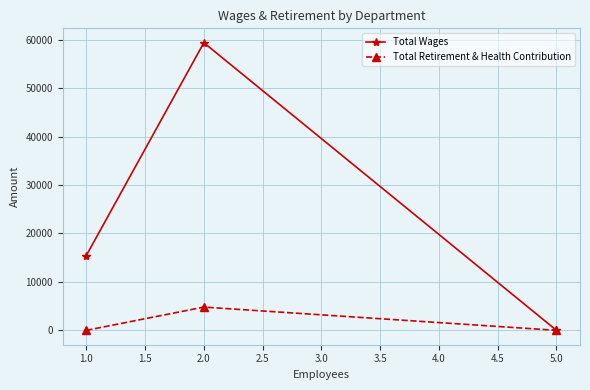

Reading left to right, extract all data points from this chart.

Total Wages: 1.0=15434	2.0=59366	5.0=0
Total Retirement & Health Contribution: 1.0=0	2.0=4800	5.0=0